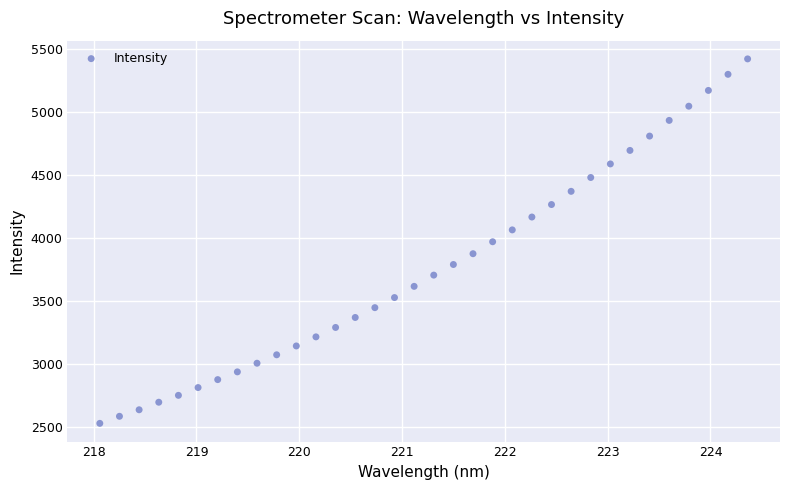

What is the range of Y values (max minus min)?

2888.0